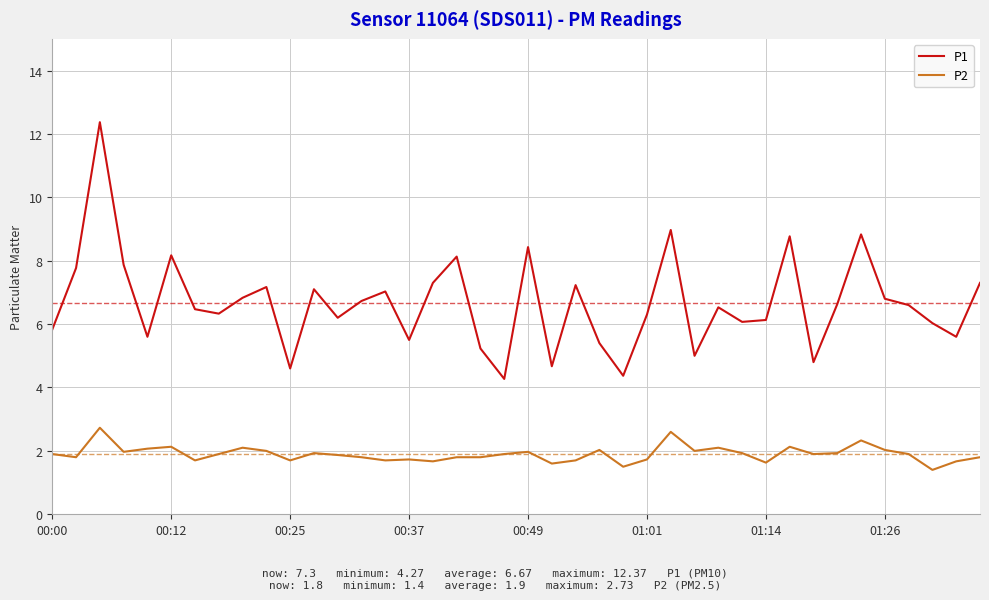

What is the difference between the maximum and minimum values in the P2 series?

1.3